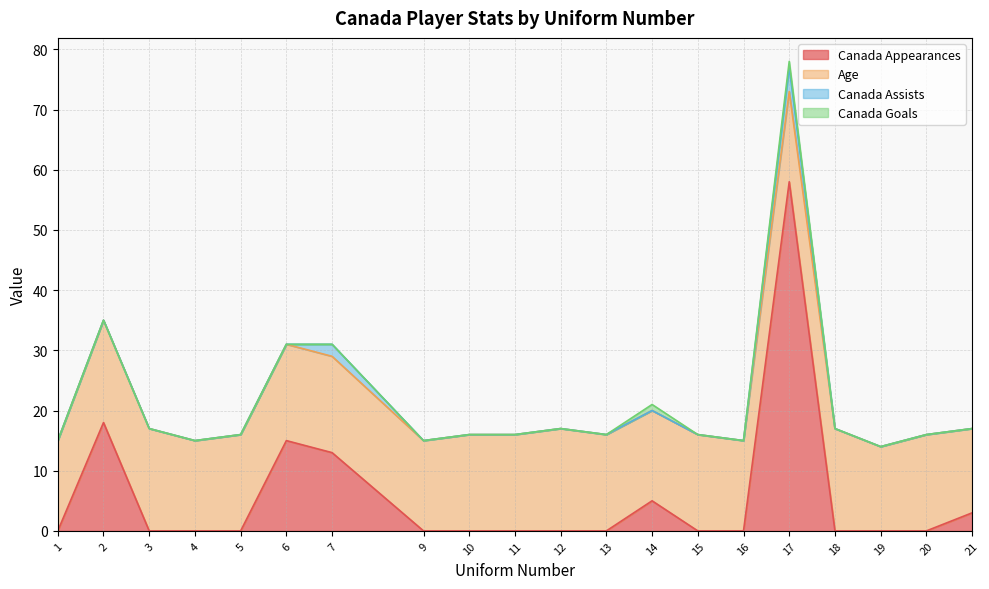

True or false: Canada Assists and Canada Goals intersect in this chart.

False